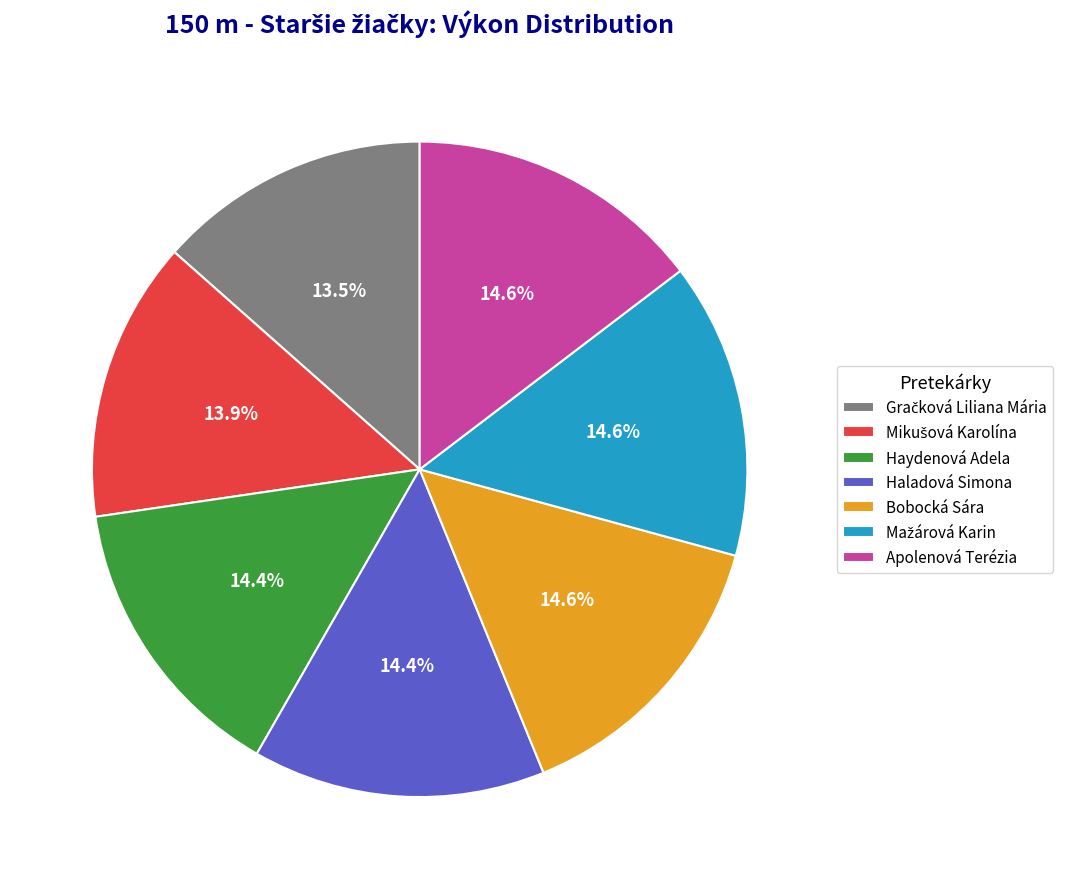

True or false: Apolenová Terézia accounts for 5% of the total.

False